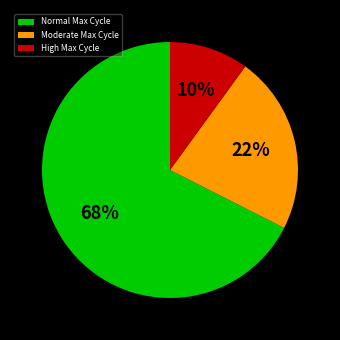

Which has a higher value, High Max Cycle or Normal Max Cycle?

Normal Max Cycle